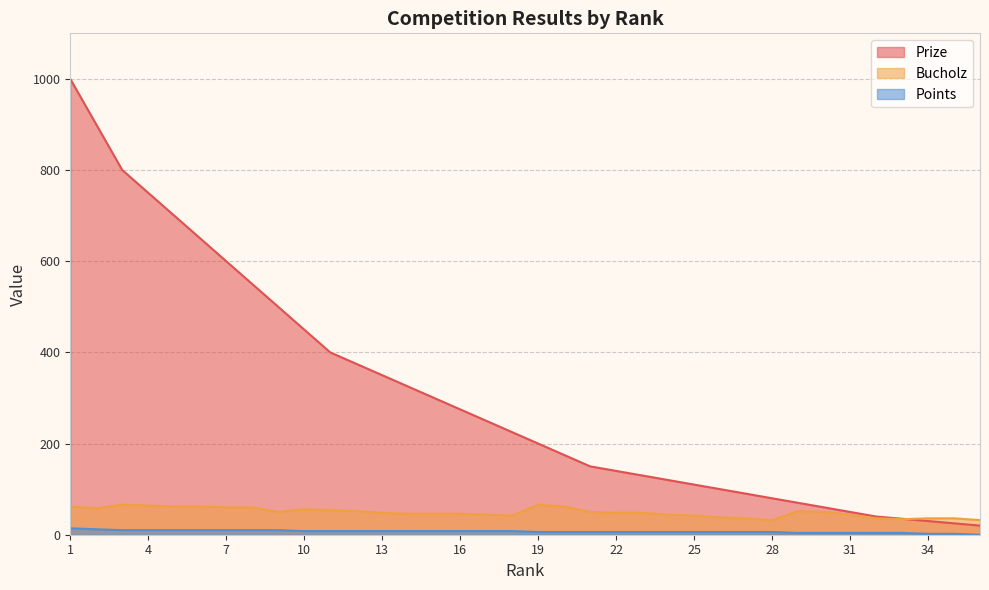

Reading left to right, list all the values displayed in this chart.

Prize: 1=1000	2=900	3=800	4=750	5=700	6=650	7=600	8=550	9=500	10=450	11=400	12=375	13=350	14=325	15=300	16=275	17=250	18=225	19=200	20=175	21=150	22=140	23=130	24=120	25=110	26=100	27=90	28=80	29=70	30=60	31=50	32=40	33=35	34=30	35=25	36=20
Bucholz: 1=62	2=58	3=66	4=64	5=62	6=62	7=60	8=60	9=50	10=56	11=54	12=52	13=48	14=46	15=46	16=46	17=44	18=42	19=66	20=62	21=50	22=48	23=48	24=44	25=42	26=38	27=36	28=32	29=52	30=50	31=44	32=36	33=34	34=36	35=36	36=32
Points: 1=14	2=12	3=10	4=10	5=10	6=10	7=10	8=10	9=10	10=8	11=8	12=8	13=8	14=8	15=8	16=8	17=8	18=8	19=6	20=6	21=6	22=6	23=6	24=6	25=6	26=6	27=6	28=6	29=4	30=4	31=4	32=4	33=4	34=2	35=2	36=0